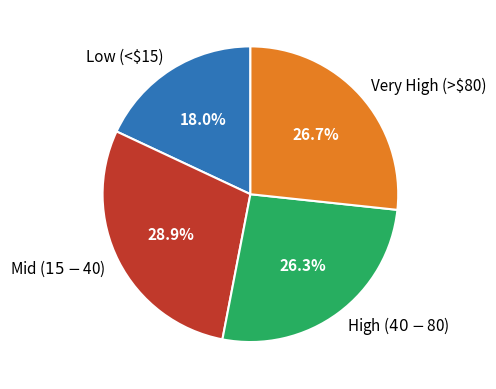

Is Very High (>$80) the majority of the pie?

No